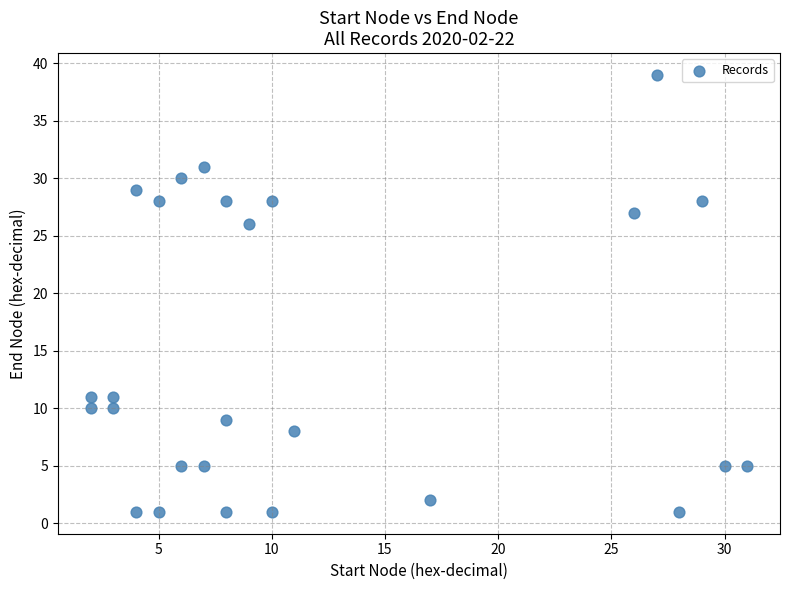

What Y value in the scatter plot is closest to 20?

26